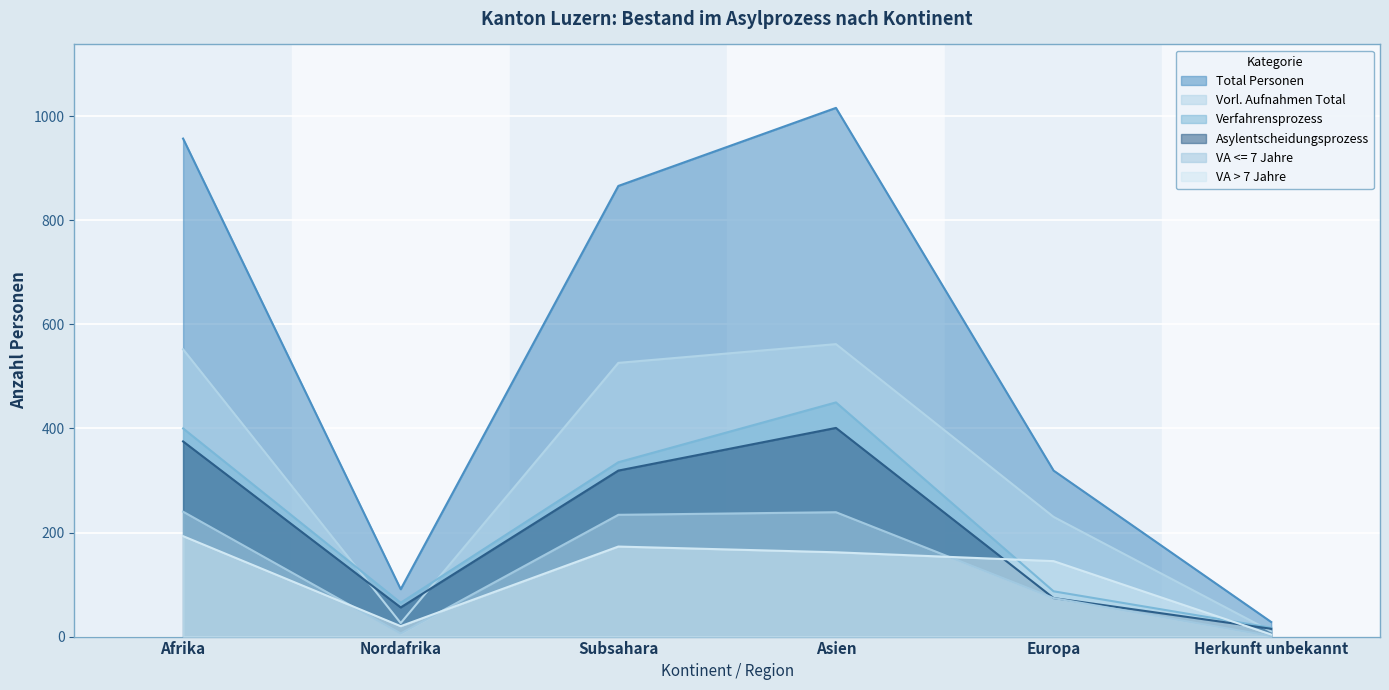

How many series are shown in this chart?

6